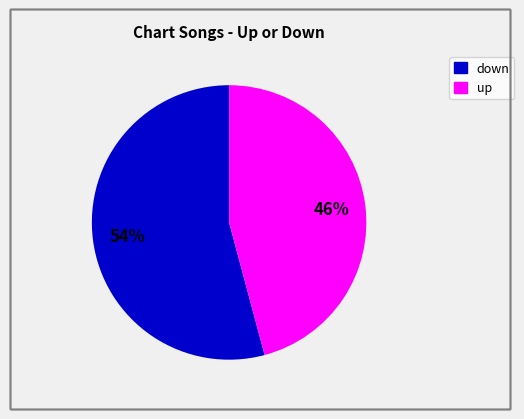

To the nearest percent, what is the average slice percentage?

50%